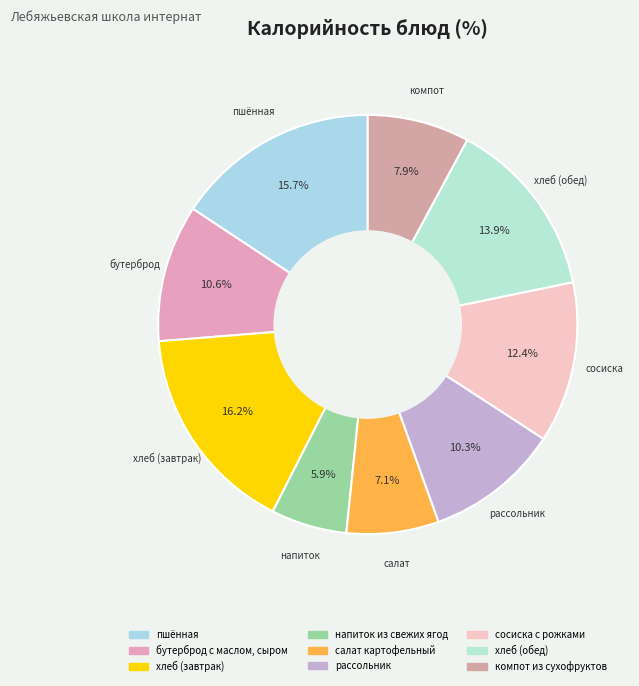

To the nearest percent, what is the combined percentage of напиток из свежих ягод and компот из сухофруктов?

14%